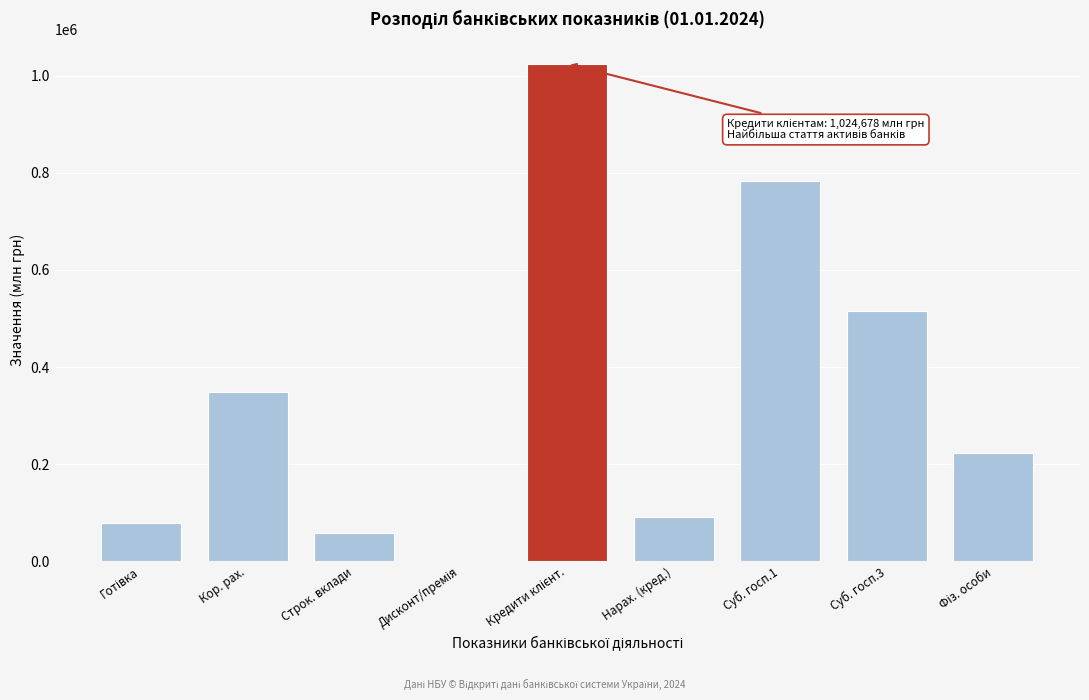

Which has a higher value, Строк. вклади or Суб. госп.1?

Суб. госп.1